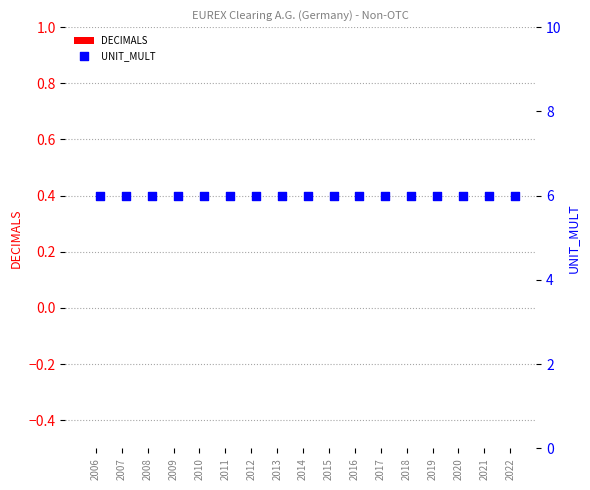

Which series reaches the minimum Y coordinate?

DECIMALS